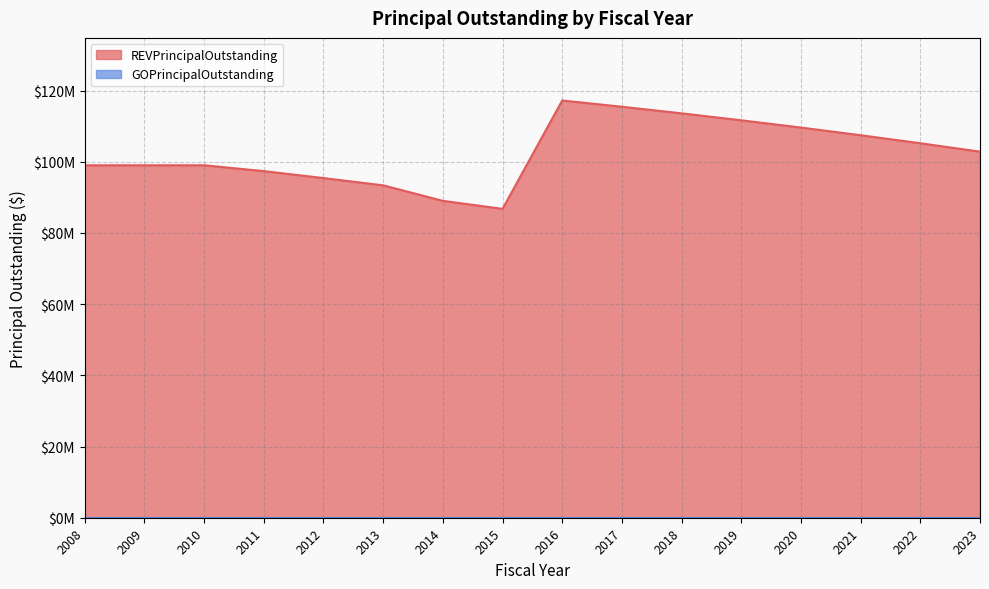

What is the difference between the values at 2008 and 2016?

18200000